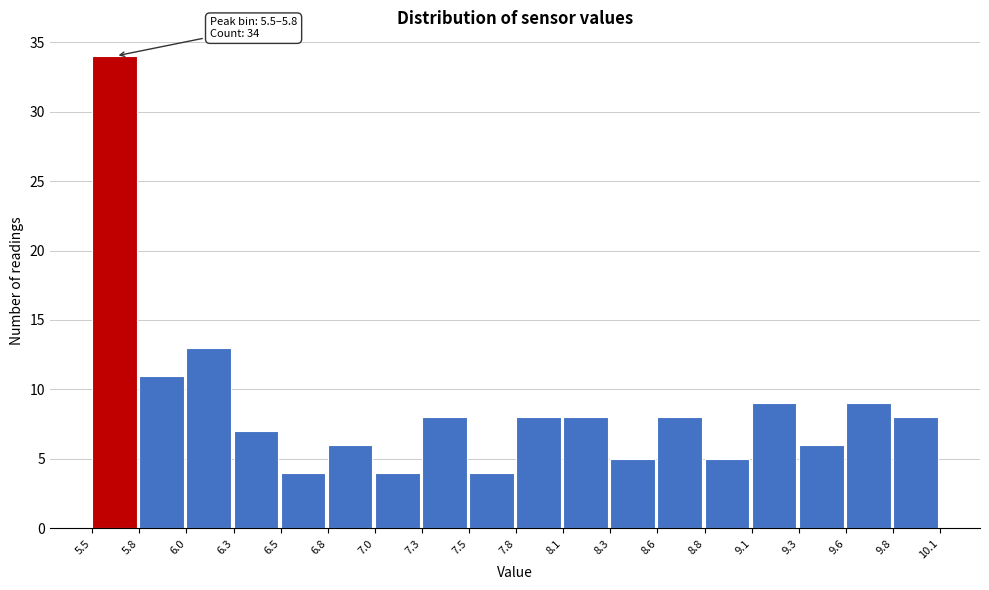

Which range on the x-axis has the tallest bar?

5.5 to 5.8